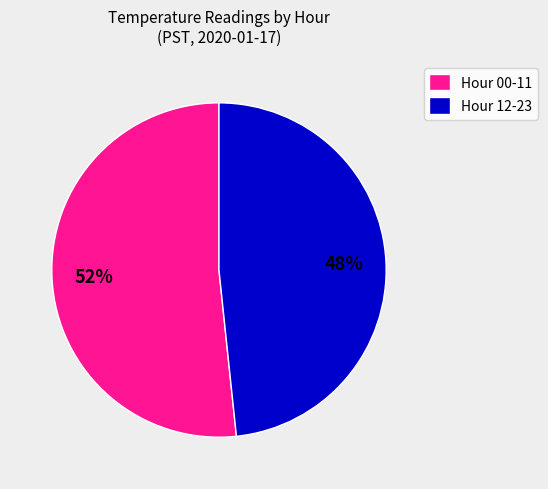

To the nearest percent, what is the combined percentage of Hour 00-11 and Hour 12-23?

100%